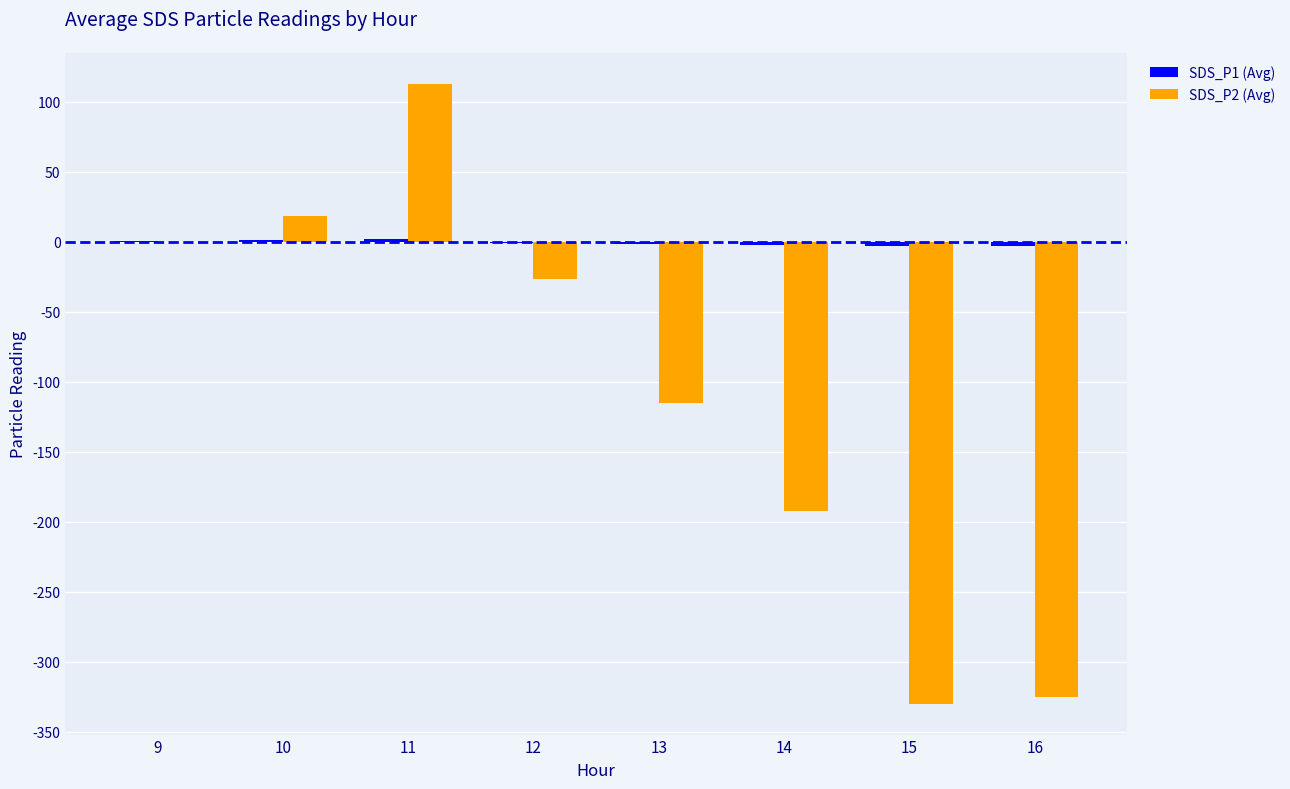

At which category is the sum across all series the highest?

11